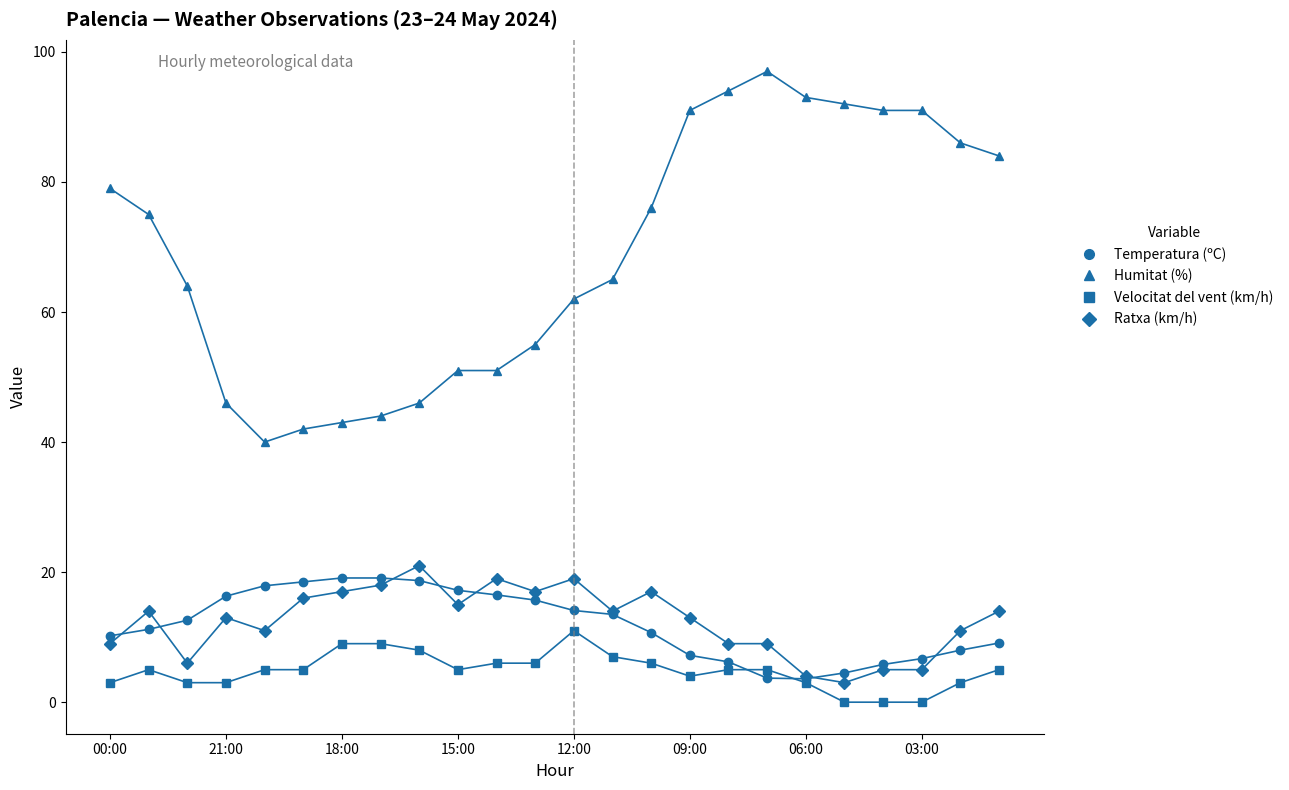

Does the chart have visible grid lines?

No